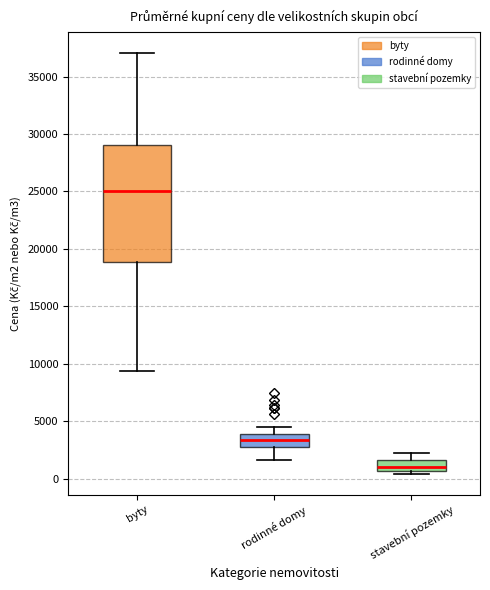

Which box's median line is the highest?

byty